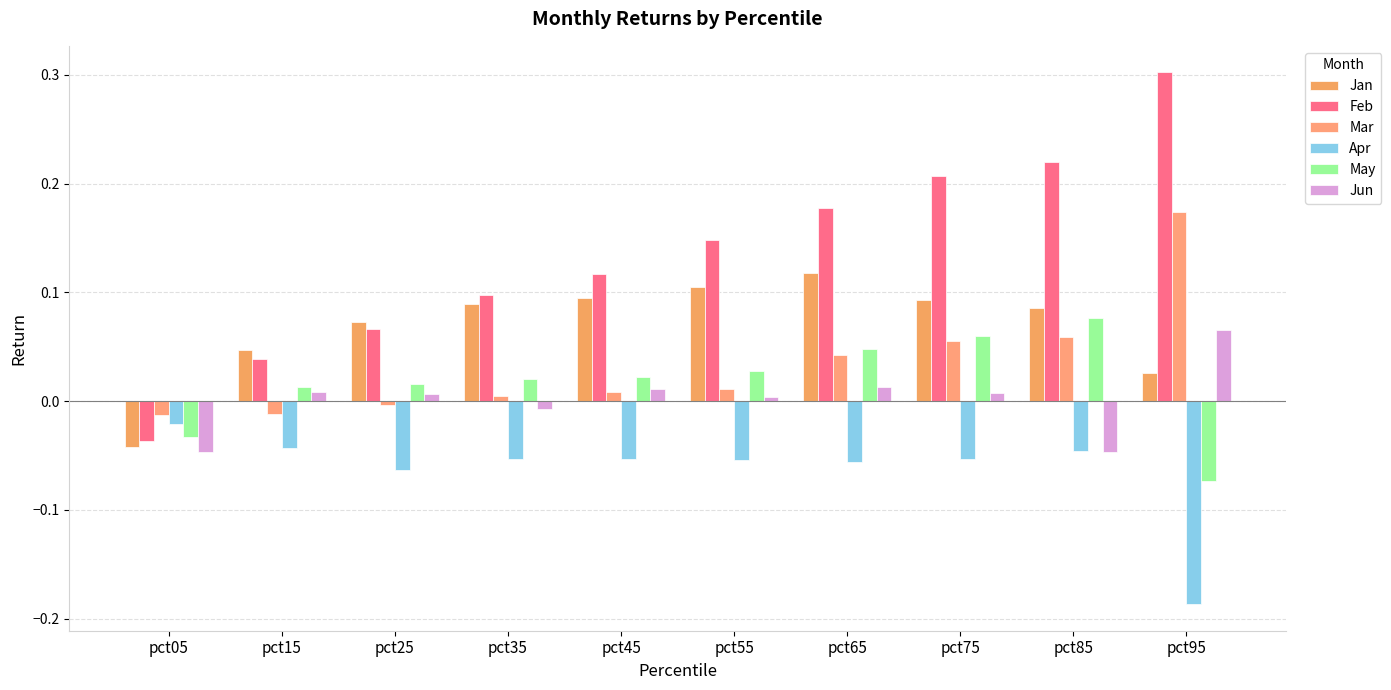

At how many categories does at least one series exceed 0?

9